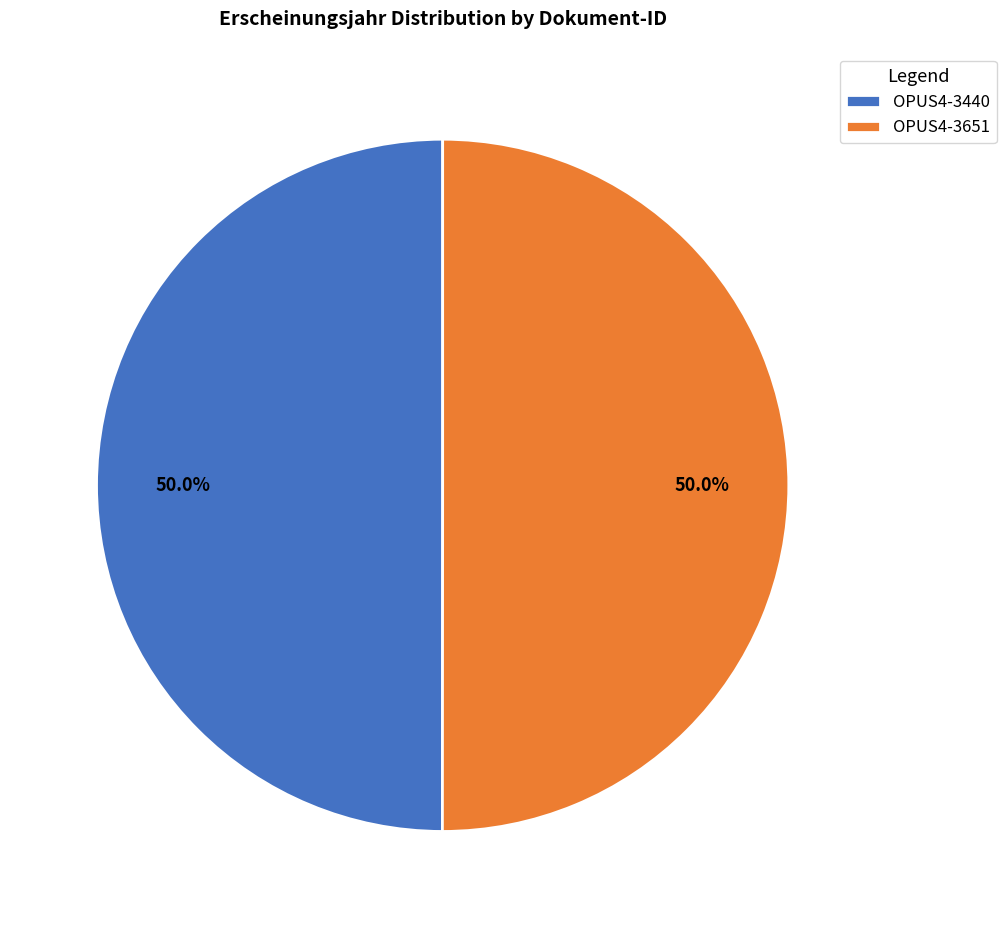

True or false: OPUS4-3651 accounts for 50% of the total.

True